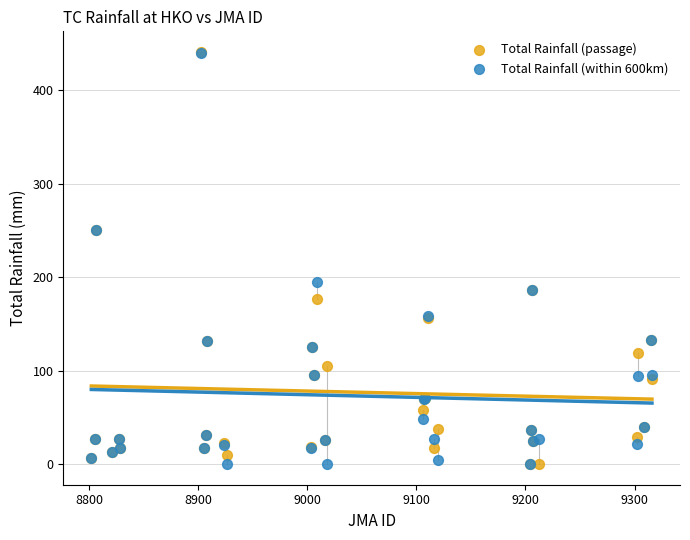

What are all the series names shown in the legend?

Total Rainfall (passage), Total Rainfall (within 600km)